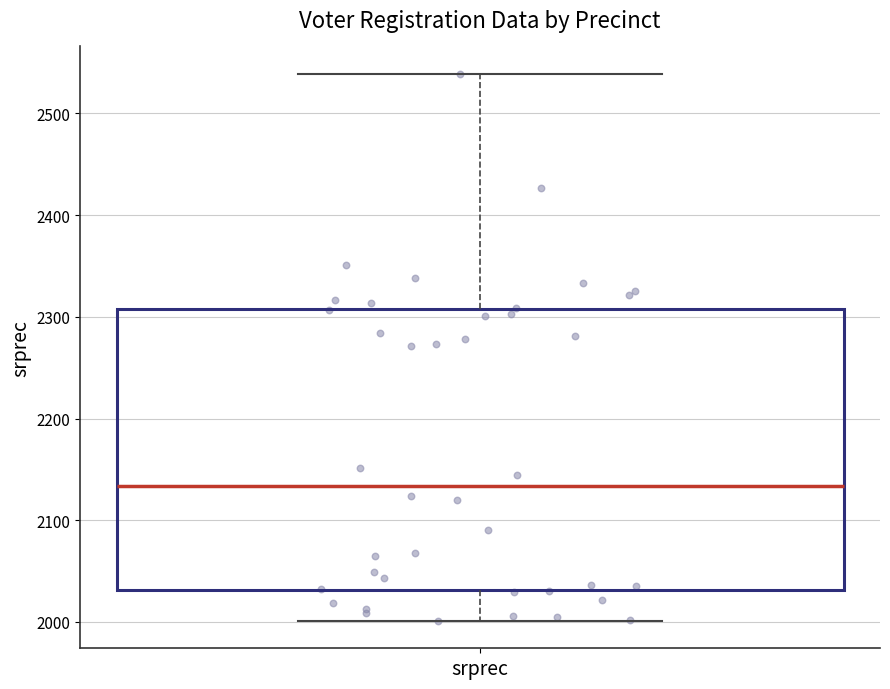

Transcribe this box plot: give where the median line is, the range the box spans, and where the two whiskers end, as read against the y-axis. The values are not printed on the chart, so give them approximately, as read against the axis.

median 2130, box 2030 to 2310, whiskers 2000 to 2540